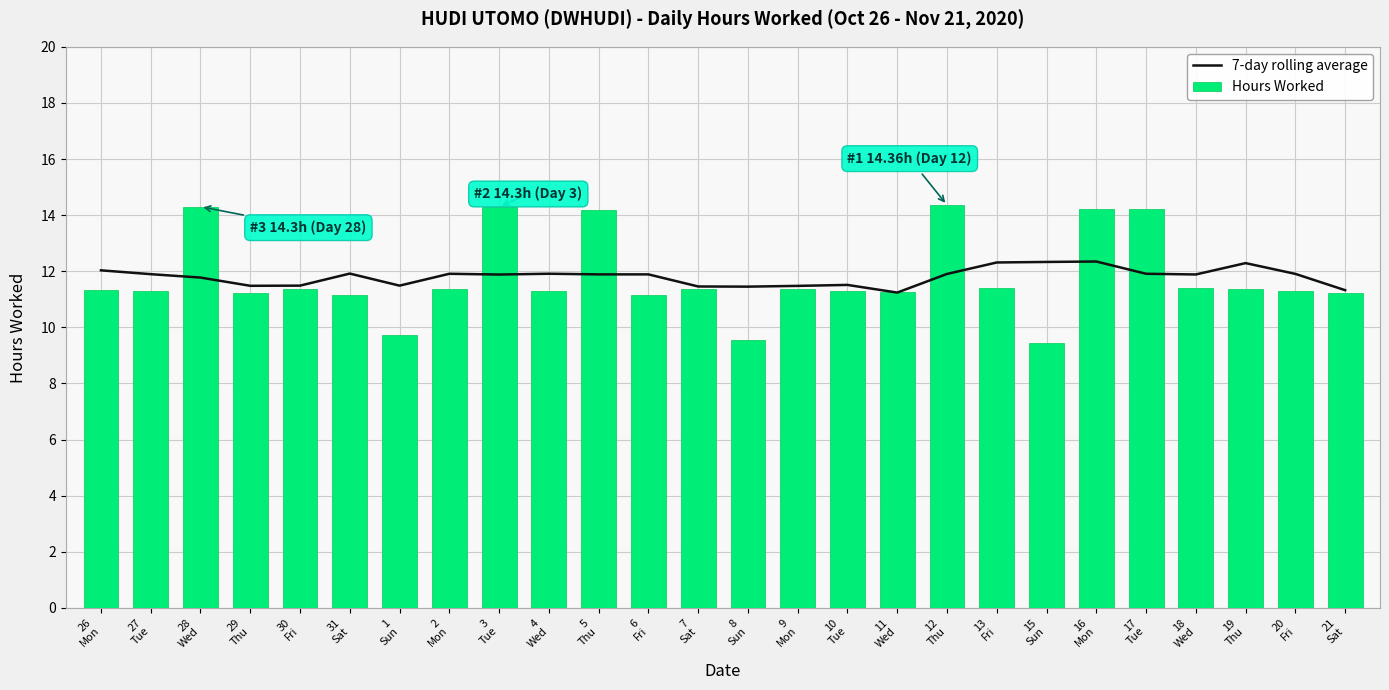

At which category is the sum across all series the highest?

16
Mon